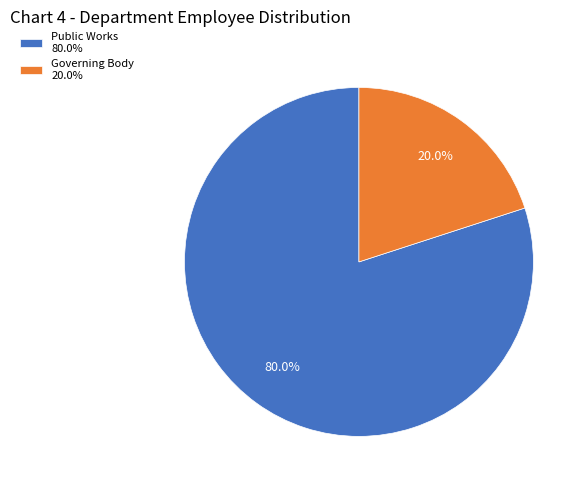

Rank the categories by value from lowest to highest.

Governing Body, Public Works